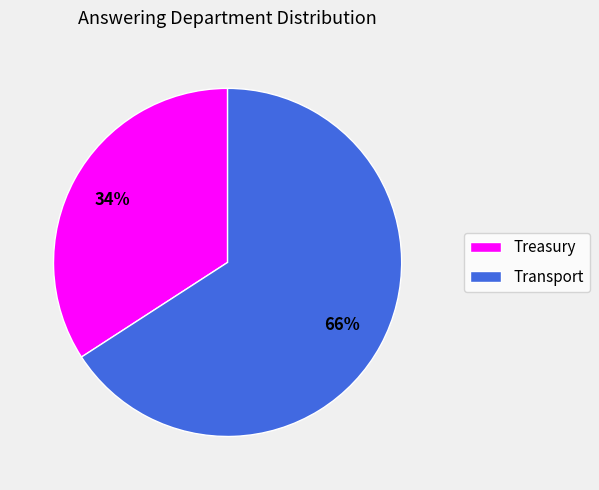

How many segments does this pie chart have?

2